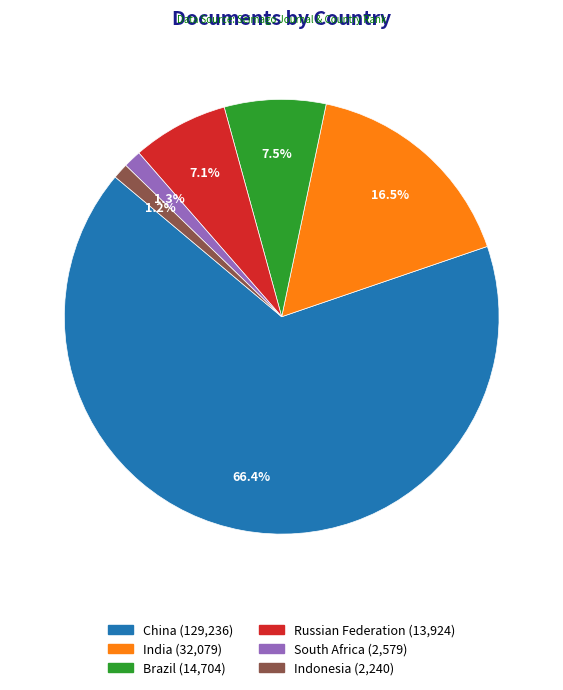

Count the number of slices in the pie.

6